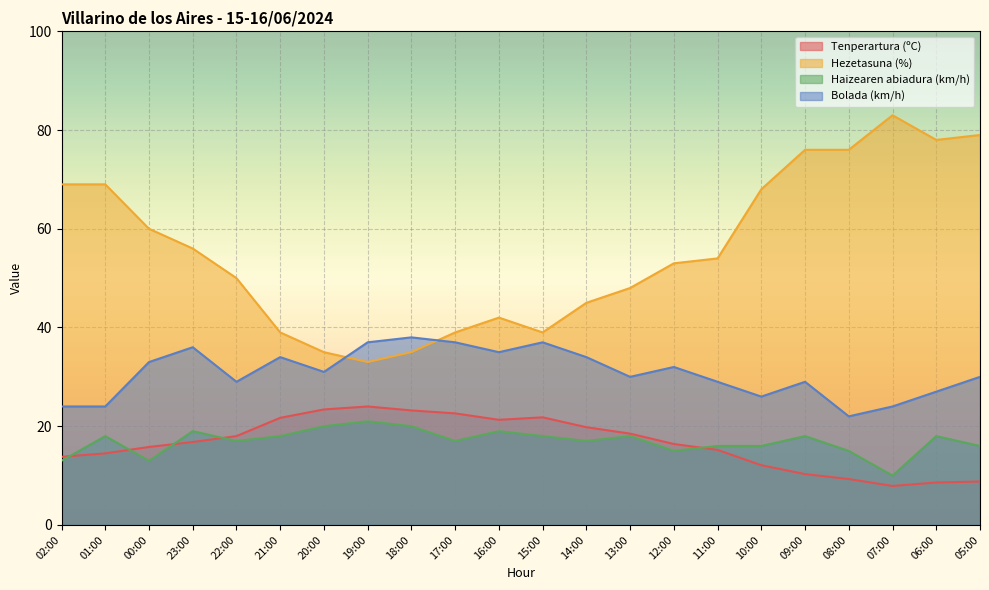

Rank the series at 06:00 from lowest to highest value.

Tenperartura (ºC), Haizearen abiadura (km/h), Bolada (km/h), Hezetasuna (%)